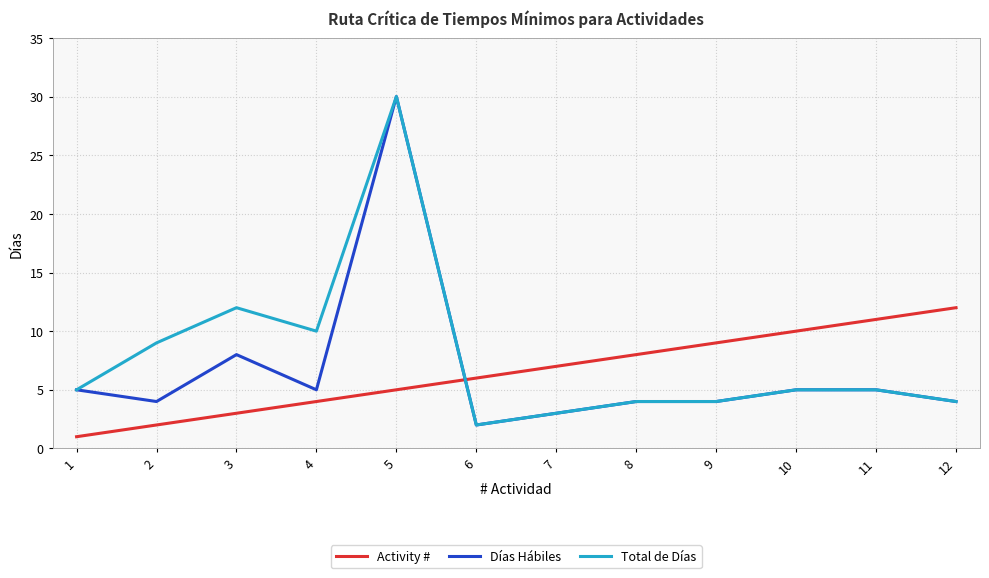

Where do Días Hábiles and Activity # first cross each other?

5 and 6